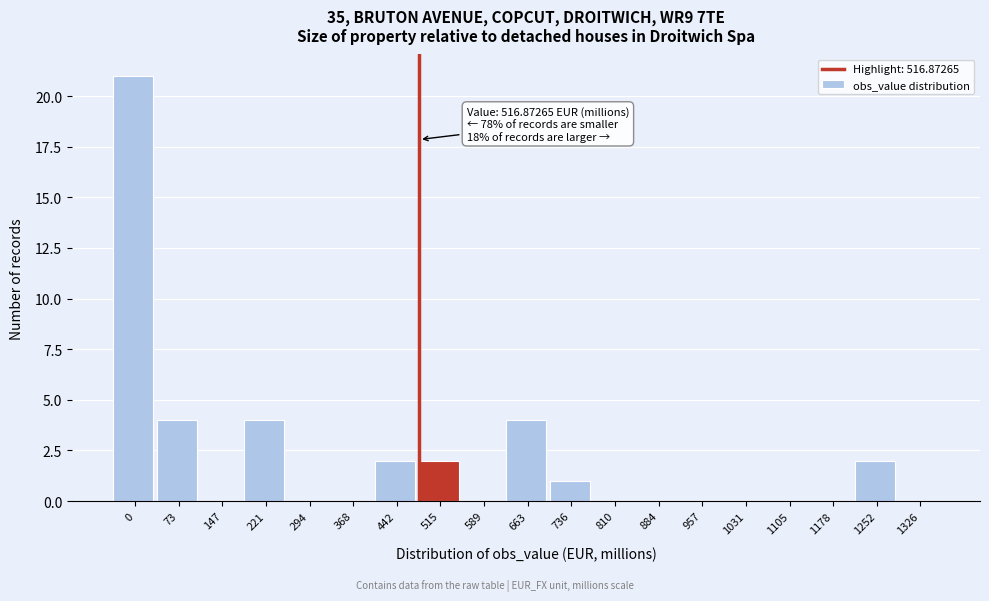

Reading right to left, extract all data points from this chart.

1326=0	1252=2	1178=0	1105=0	1031=0	957=0	884=0	810=0	736=1	663=4	589=0	515=2	442=2	368=0	294=0	221=4	147=0	73=4	0=21